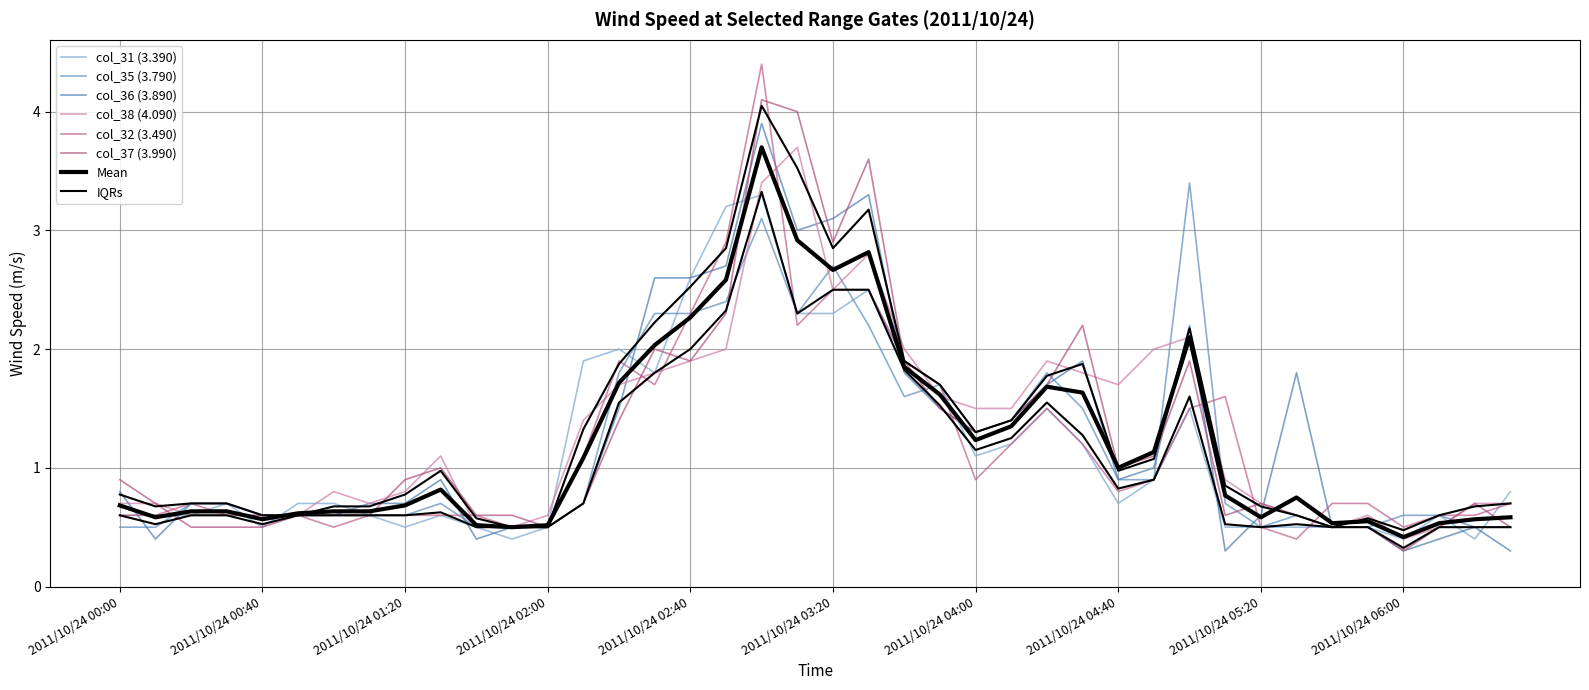

Rank the series at 2011/10/24 05:30 from lowest to highest value.

col_32 (3.490), col_31 (3.390), col_35 (3.790), col_38 (4.090), col_37 (3.990), col_36 (3.890)